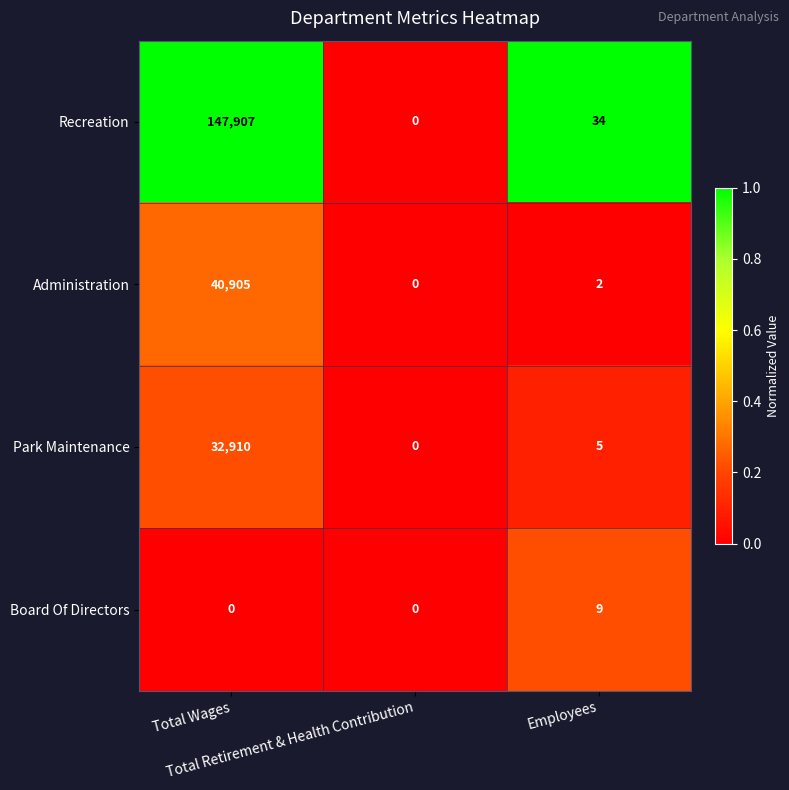

Between Total Wages and Employees, which series saw the biggest shift?

Recreation